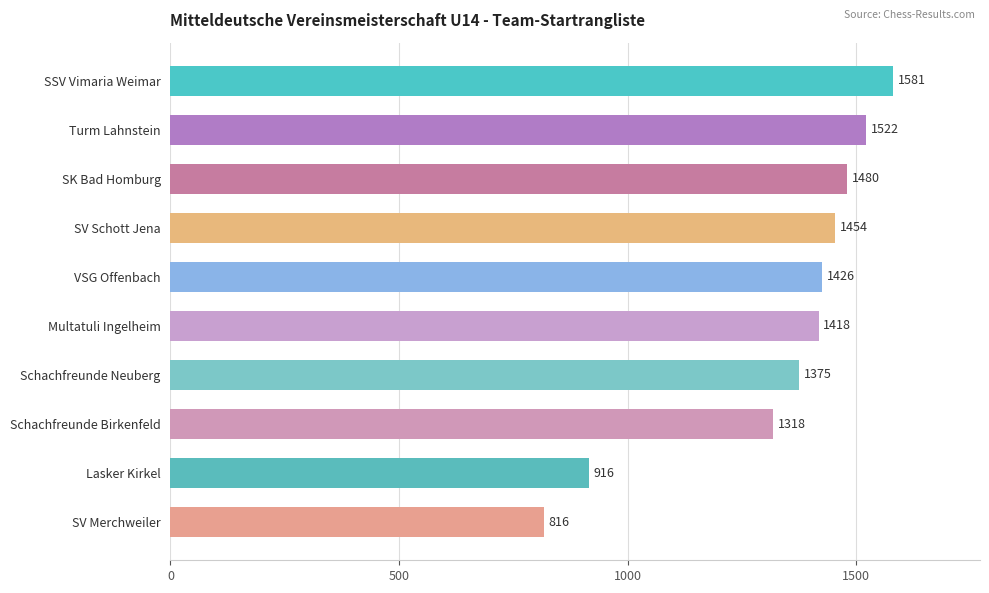

What is the value of the 8th bar from the top?

1318